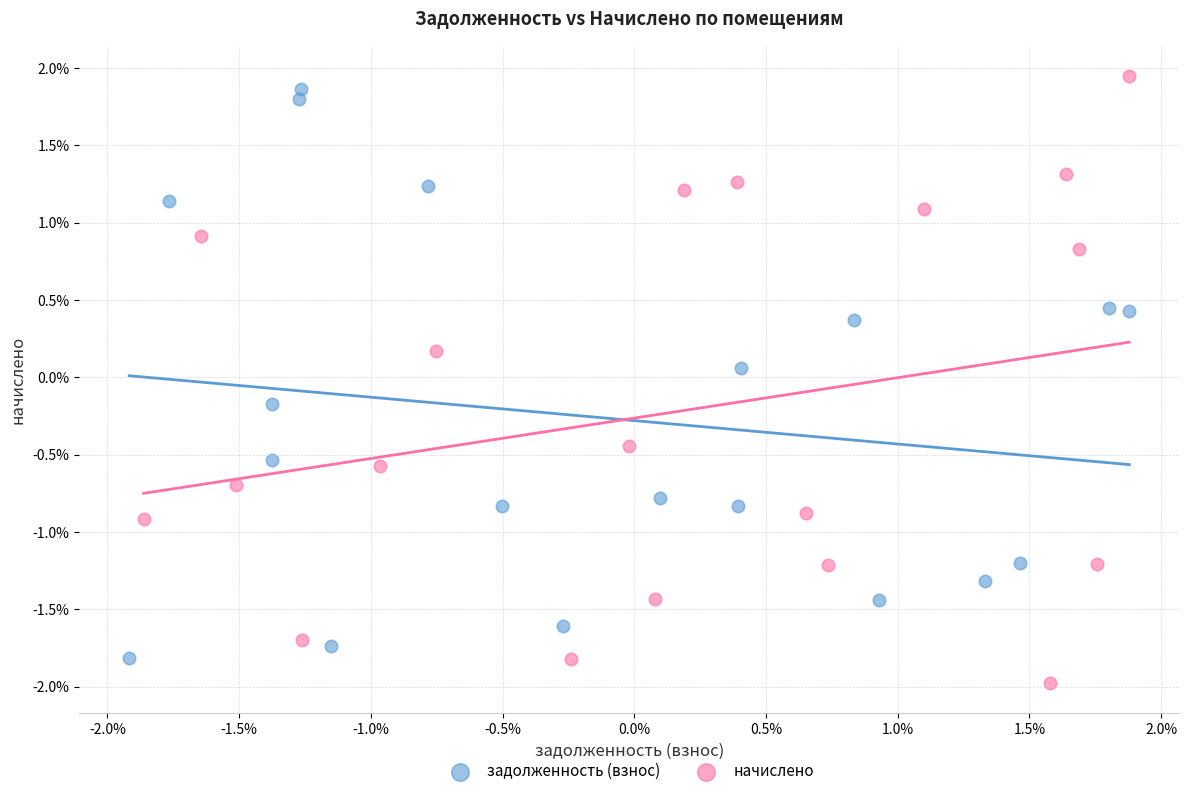

Which series contains the lowest Y value?

начислено